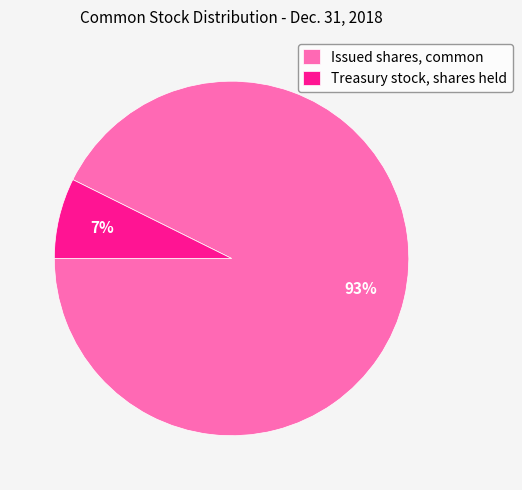

Rank the categories by value from lowest to highest.

Treasury stock, shares held, Issued shares, common